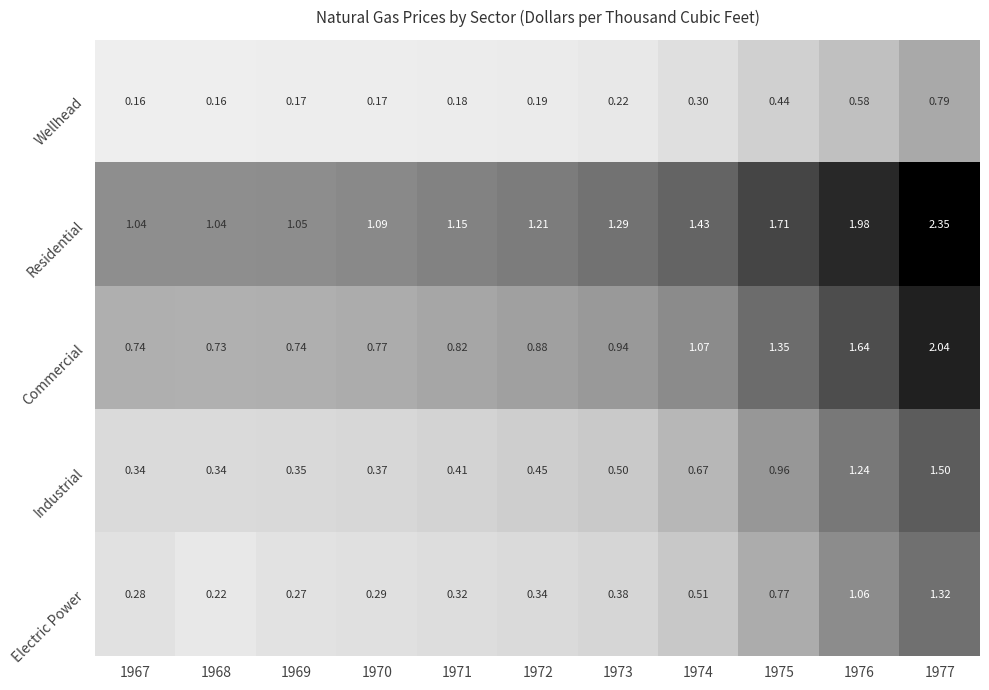

Which series has the largest total across all categories?

Residential